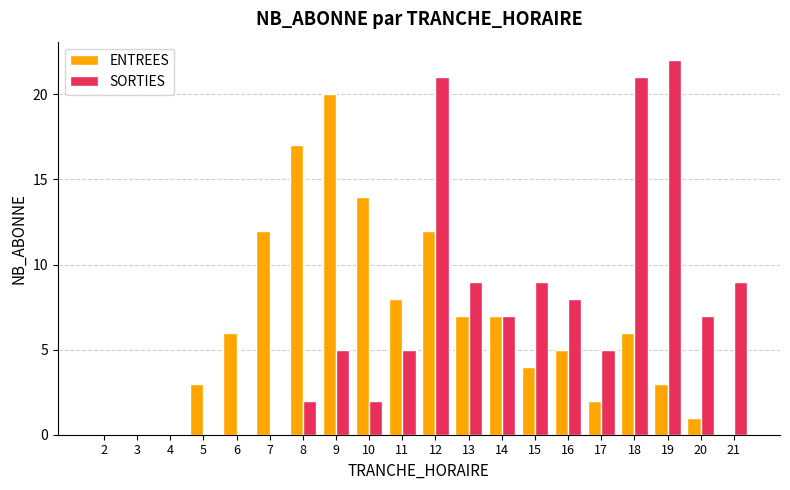

How many data points does each series have?

20